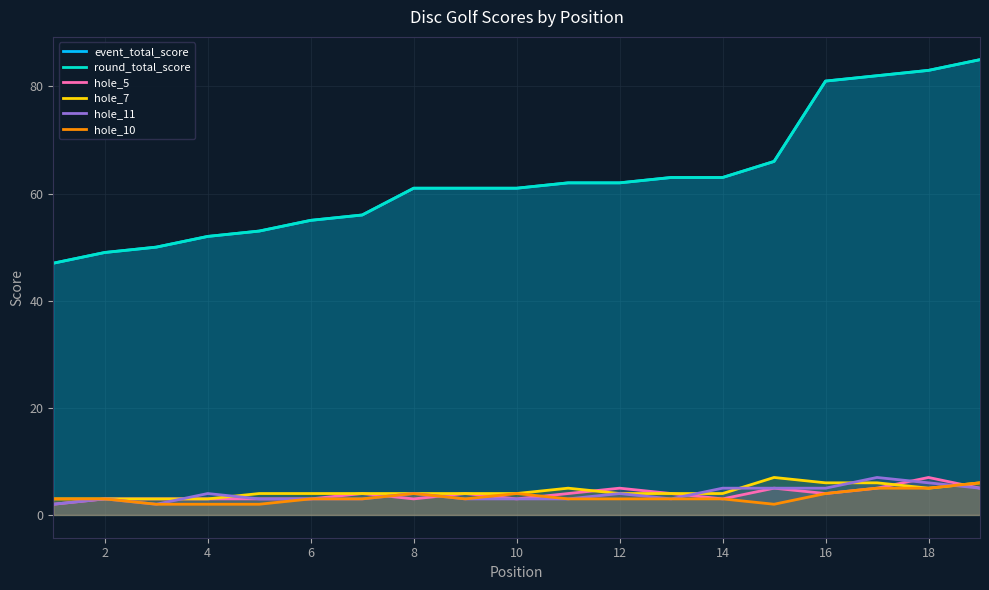

Is it true that hole_10 equals 1 at 12?

False